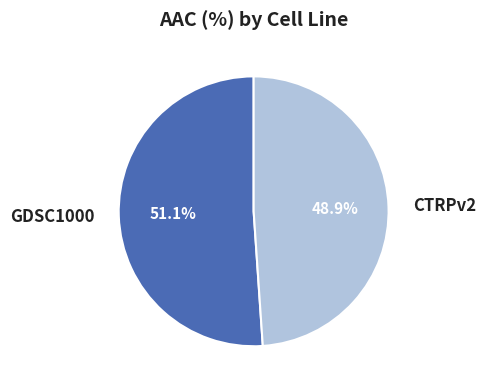

Is it true that CTRPv2 is 49% of the pie?

True